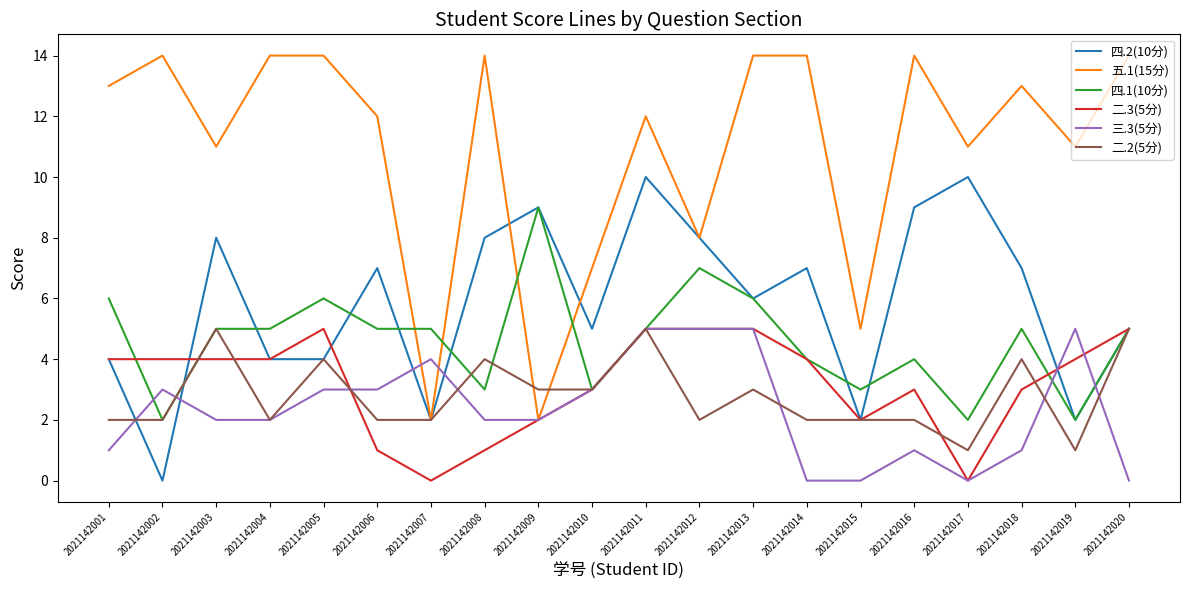

What is the difference between the second highest and minimum values in the 二.3(5分) series?

5